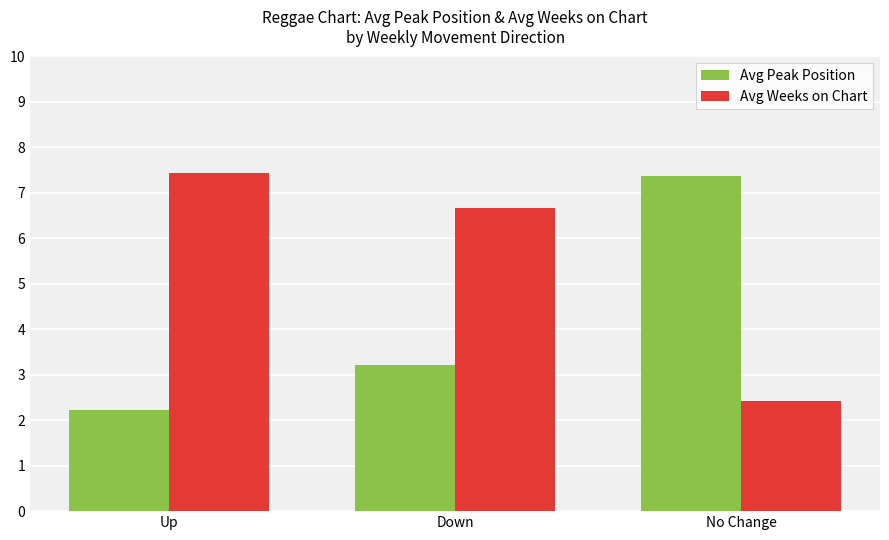

At which label does Avg Peak Position reach its minimum?

Up